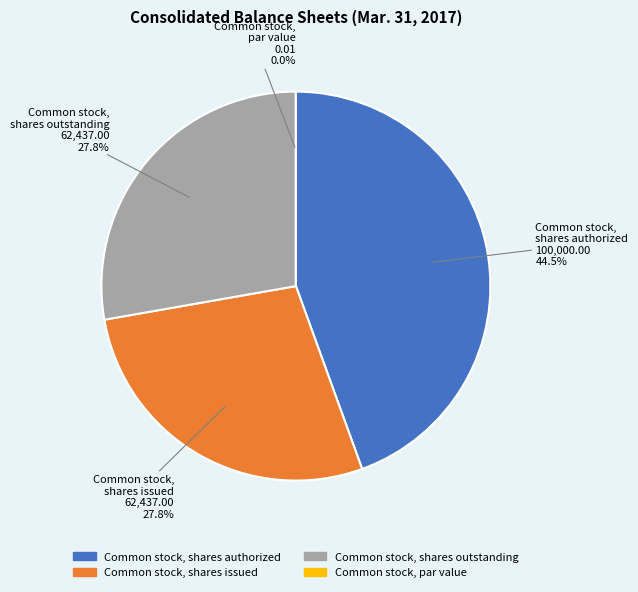

Does any single category account for the majority?

No